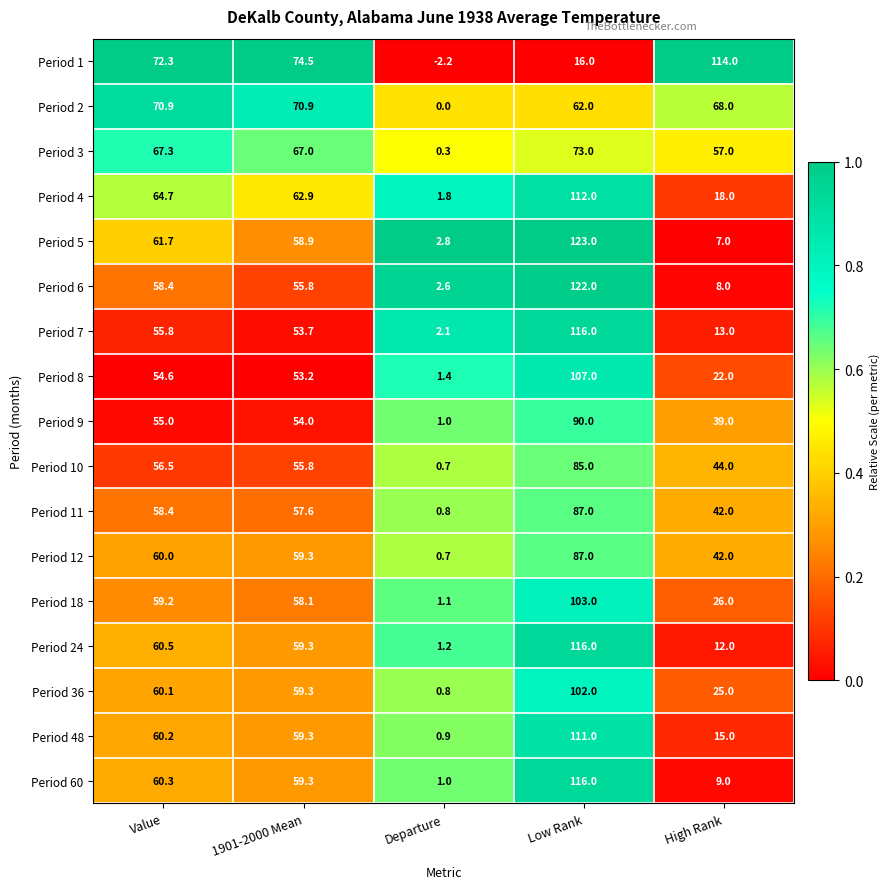

Between Departure and Low Rank, which series saw the biggest shift?

Period 5